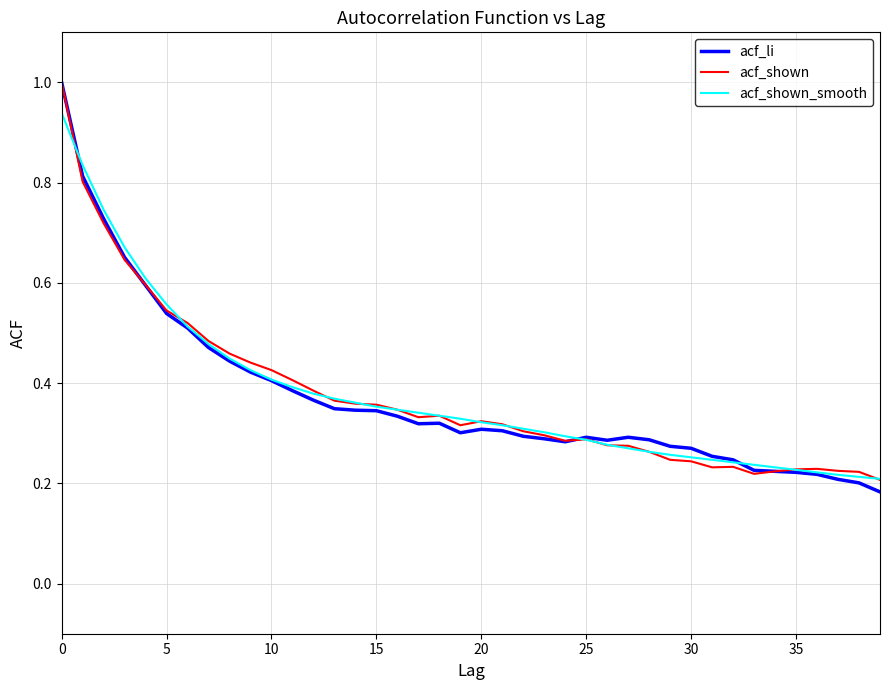

What is the greatest value displayed?

1.0